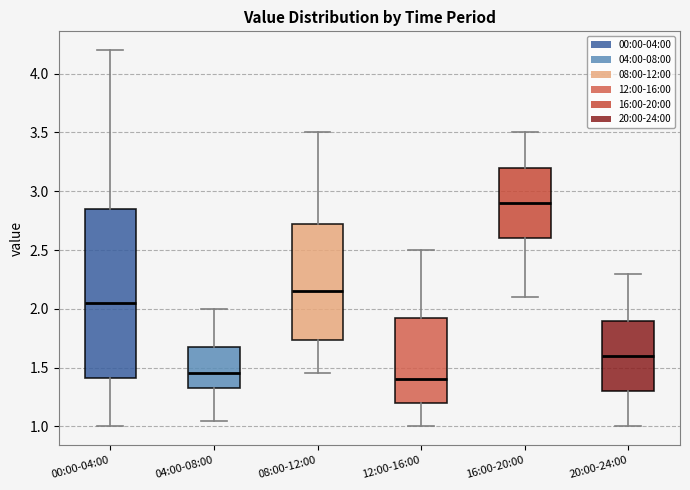

Where is the lower edge of the box for 08:00-12:00 on the y-axis? The values are not printed on the chart, so give them approximately, as read against the axis.

1.75